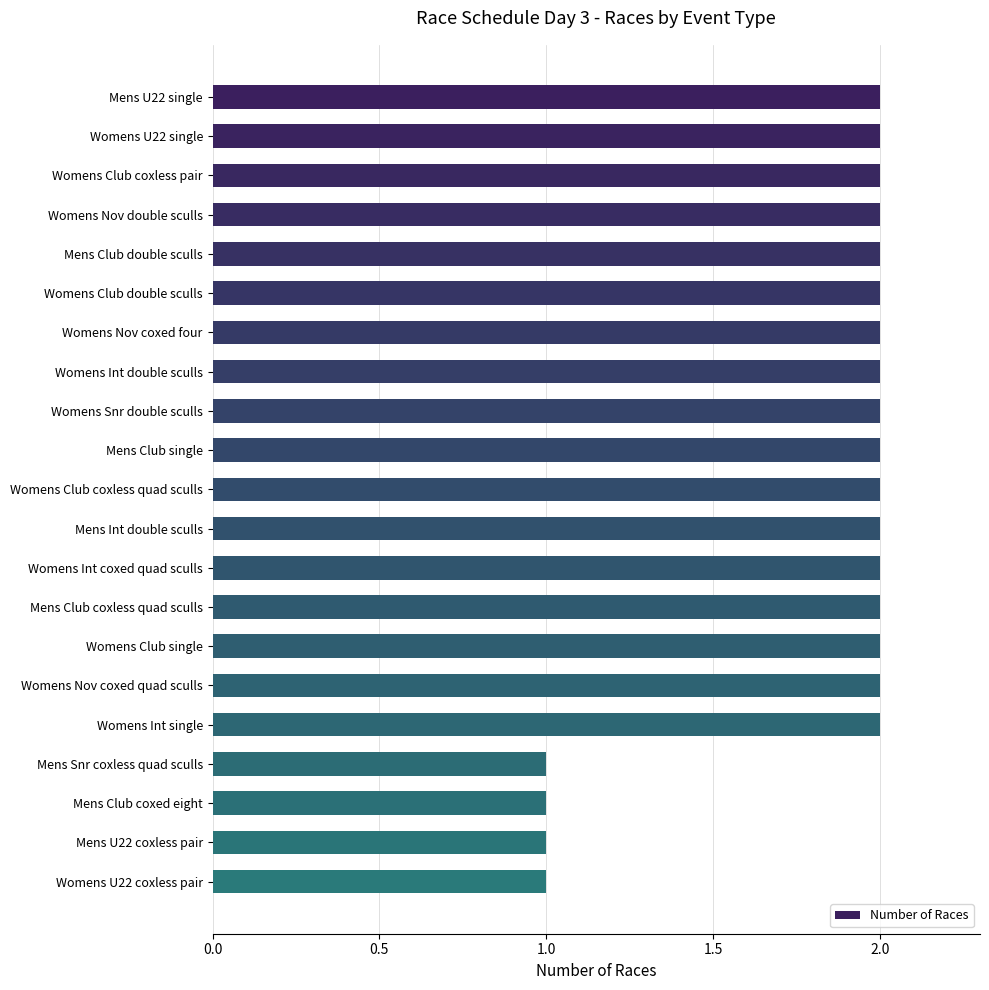

What is the greatest value displayed?

2